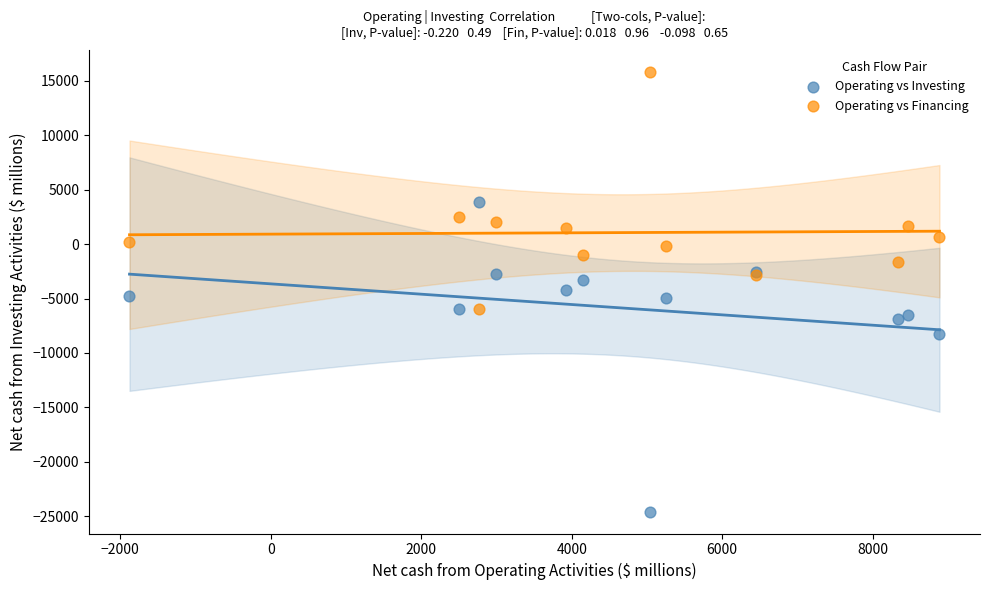

What is the X range (max minus min) for the scatter plot?

10765